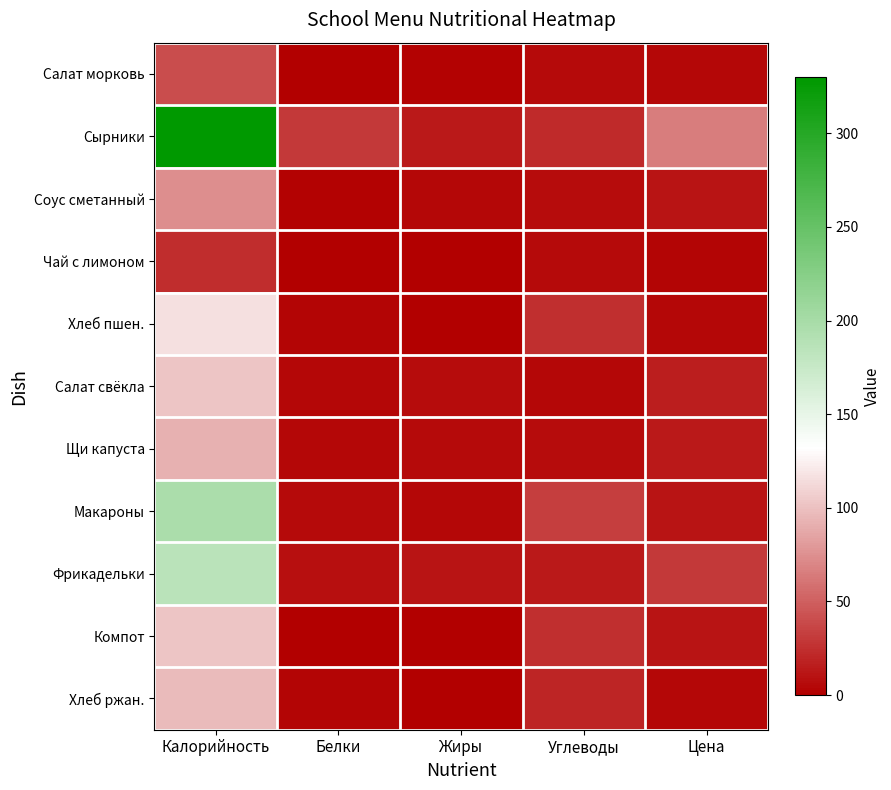

Reading left to right, what are all the values shown in this chart?

Салат морковь: Калорийность=41.1	Белки=0.5	Жиры=1.6	Углеводы=6.2	Цена=4.4
Сырники: Калорийность=329.9	Белки=29.7	Жиры=13.4	Углеводы=22.6	Цена=65.7
Соус сметанный: Калорийность=73.6	Белки=1.6	Жиры=4.4	Углеводы=6.9	Цена=11.2
Чай с лимоном: Калорийность=23.7	Белки=0.4	Жиры=0.1	Углеводы=5.2	Цена=2.9
Хлеб пшен.: Калорийность=117.2	Белки=3.8	Жиры=0.4	Углеводы=24.6	Цена=4.0
Салат свёкла: Калорийность=102.6	Белки=4.3	Жиры=7.5	Углеводы=4.6	Цена=16.0
Щи капуста: Калорийность=92.6	Белки=4.4	Жиры=5.3	Углеводы=6.8	Цена=13.2
Макароны: Калорийность=196.8	Белки=5.3	Жиры=4.9	Углеводы=32.8	Цена=10.8
Фрикадельки: Калорийность=185.3	Белки=8.5	Жиры=11.0	Углеводы=13.1	Цена=30.4
Компот: Калорийность=102.0	Белки=0.4	Жиры=0.0	Углеводы=25.1	Цена=10.8
Хлеб ржан.: Калорийность=97.8	Белки=3.3	Жиры=0.6	Углеводы=19.8	Цена=4.0